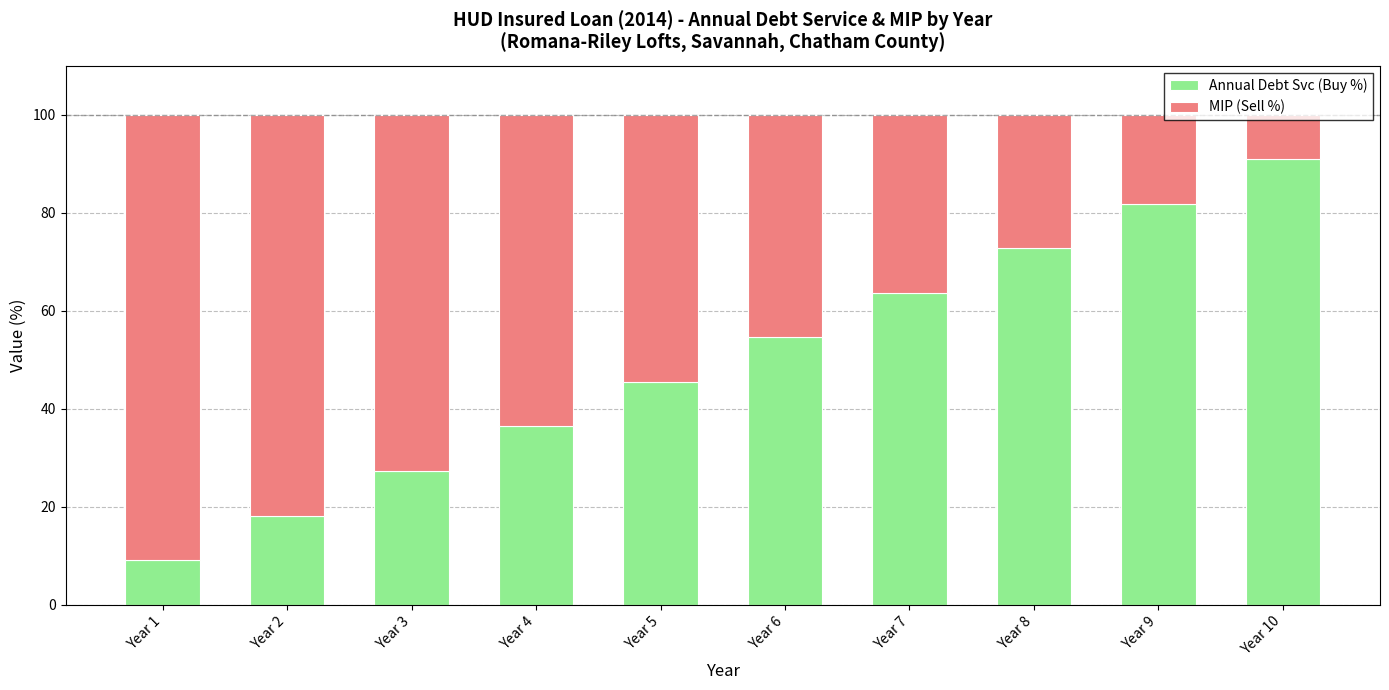

Are the bars grouped side by side (vs. stacked)?

No